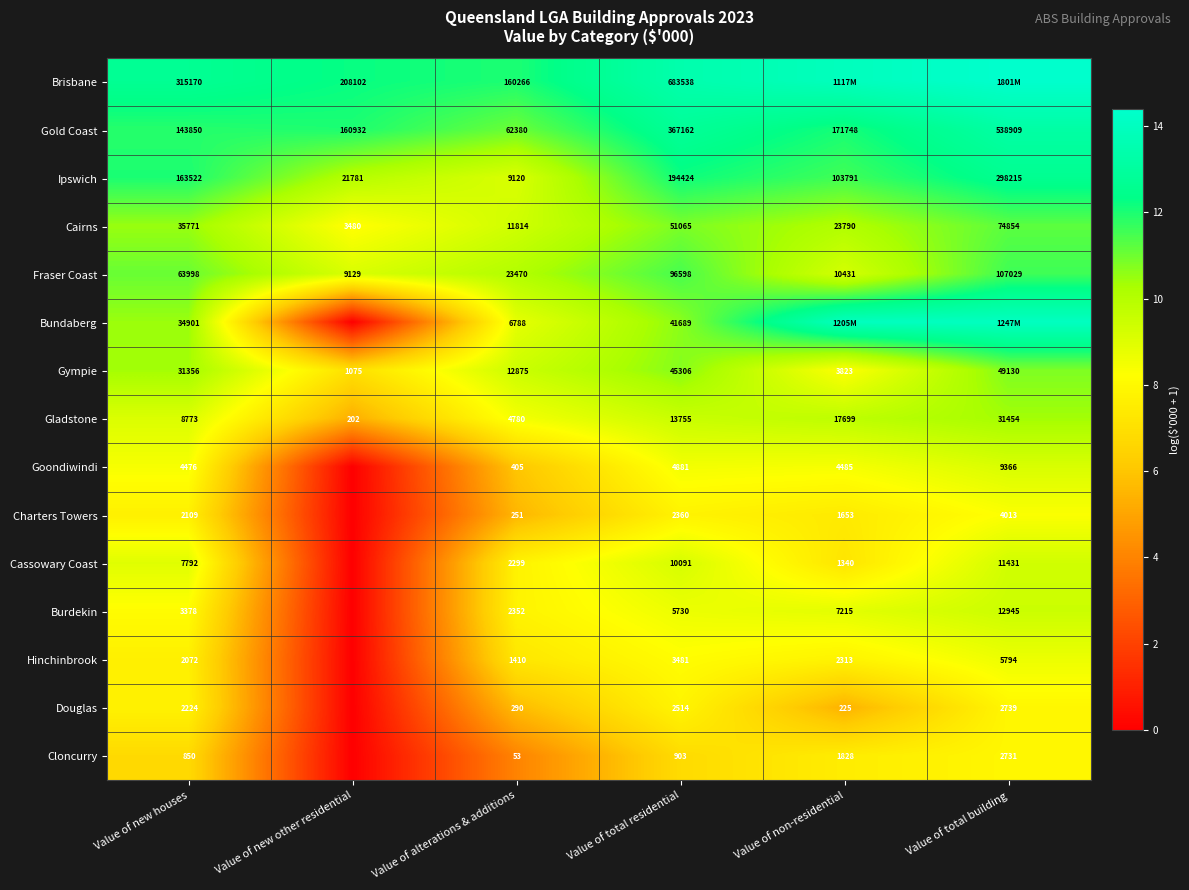

Rank the categories by Gympie value from highest to lowest.

Value of total building, Value of total residential, Value of new houses, Value of alterations & additions, Value of non-residential, Value of new other residential